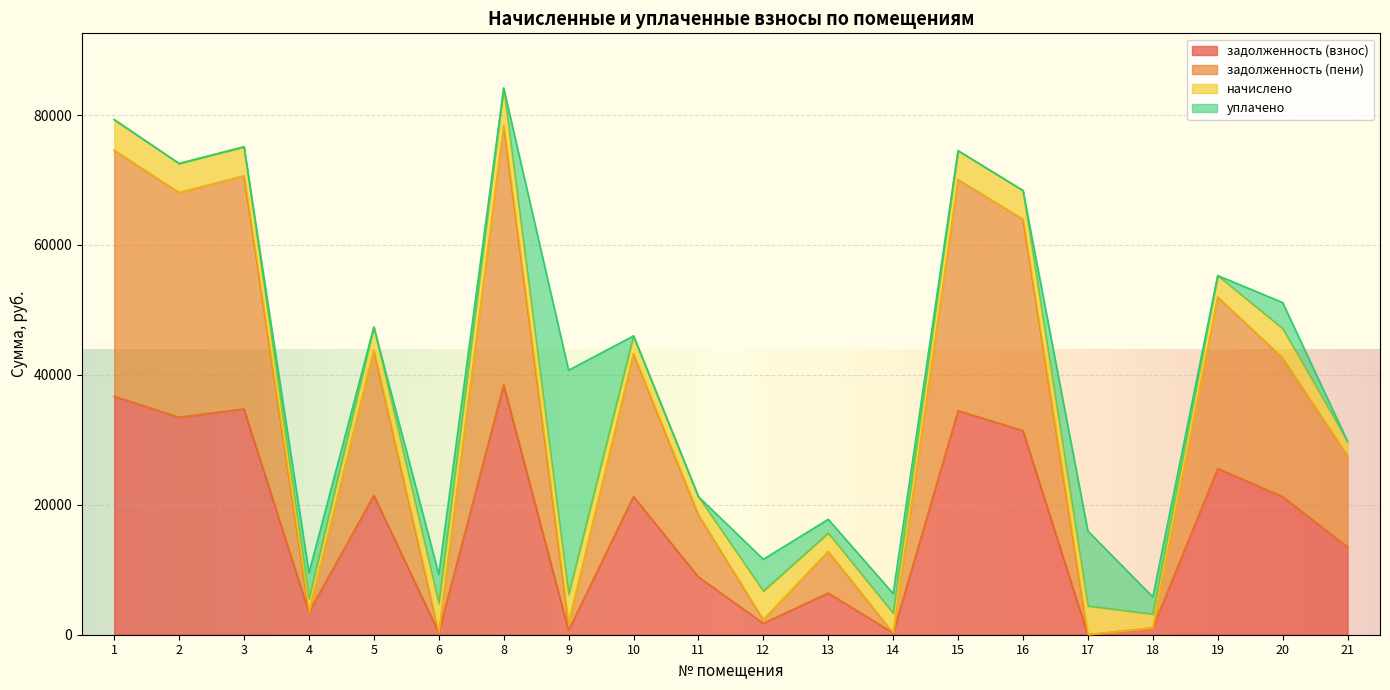

What is the total value across all series at 10?

45992.2